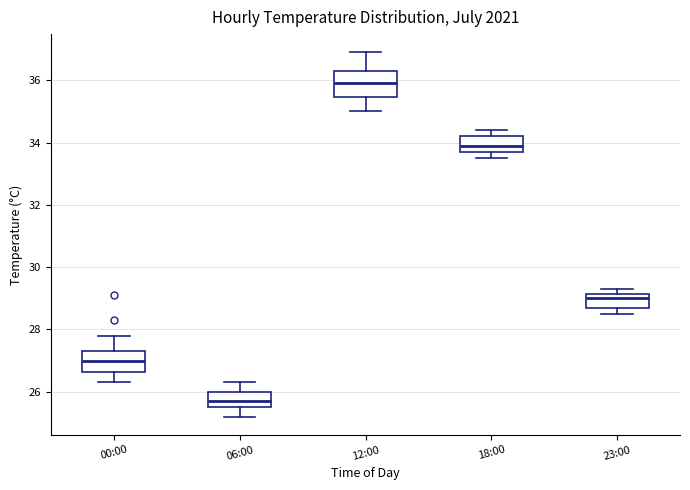

Reading left to right, transcribe this box plot: for each box, give where its median line is, the range the box spans, and where its two whiskers end, as read against the y-axis. The values are not printed on the chart, so give them approximately, as read against the axis.

00:00: median 27.0, box 26.6 to 27.4, whiskers 26.4 to 27.8
06:00: median 25.8, box 25.6 to 26.0, whiskers 25.2 to 26.4
12:00: median 36.0, box 35.4 to 36.4, whiskers 35.0 to 37.0
18:00: median 34.0, box 33.8 to 34.2, whiskers 33.6 to 34.4
23:00: median 29.0, box 28.8 to 29.2, whiskers 28.6 to 29.4